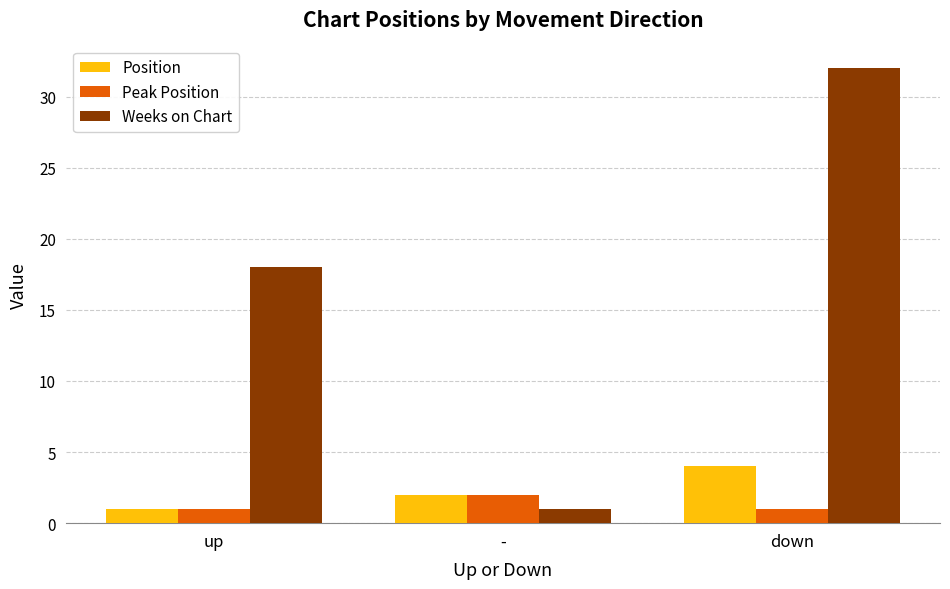

The Peak Position series shows 1 at up. True or false?

True